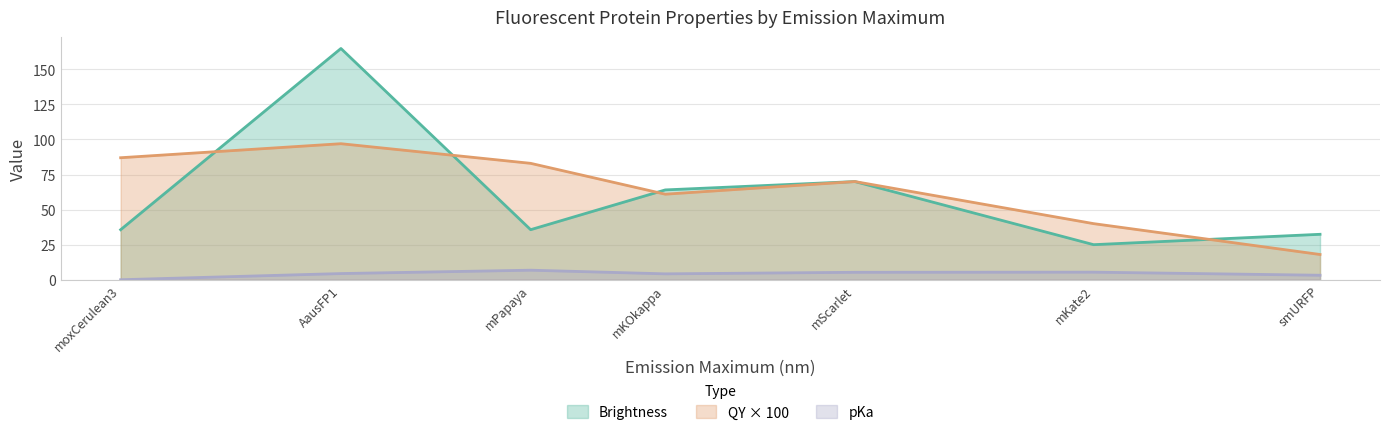

How many interior local valleys does the Brightness series have?

2